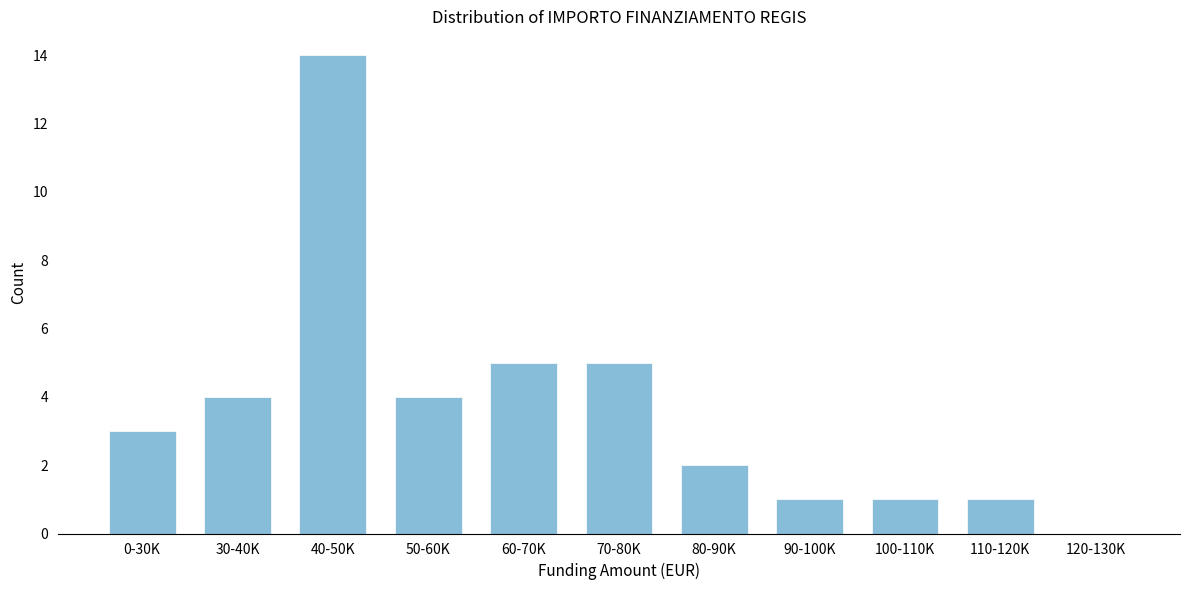

Reading right to left, extract all data points from this chart.

120-130K=0	110-120K=1	100-110K=1	90-100K=1	80-90K=2	70-80K=5	60-70K=5	50-60K=4	40-50K=14	30-40K=4	0-30K=3